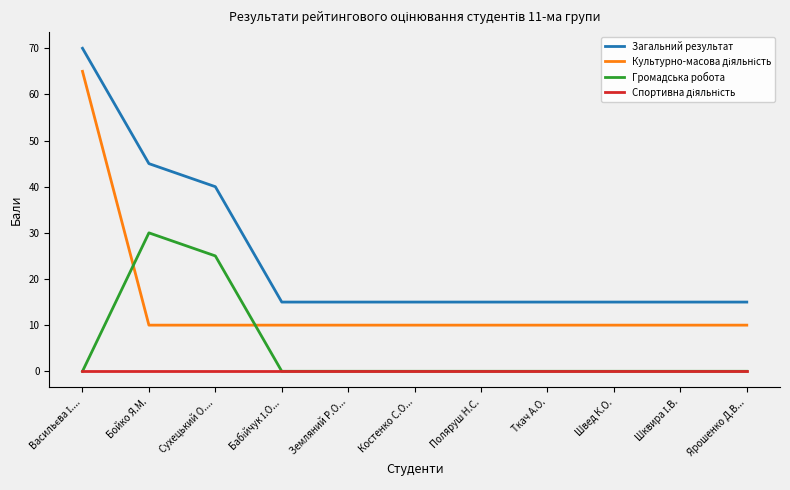

What is the average value of the Загальний результат series?

25